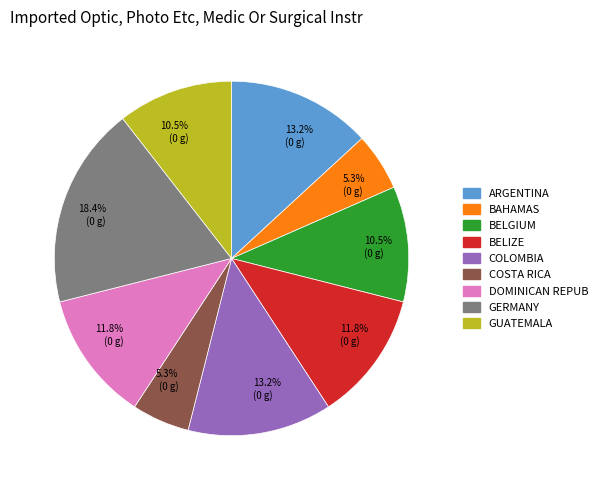

Is there a majority slice in this chart?

No